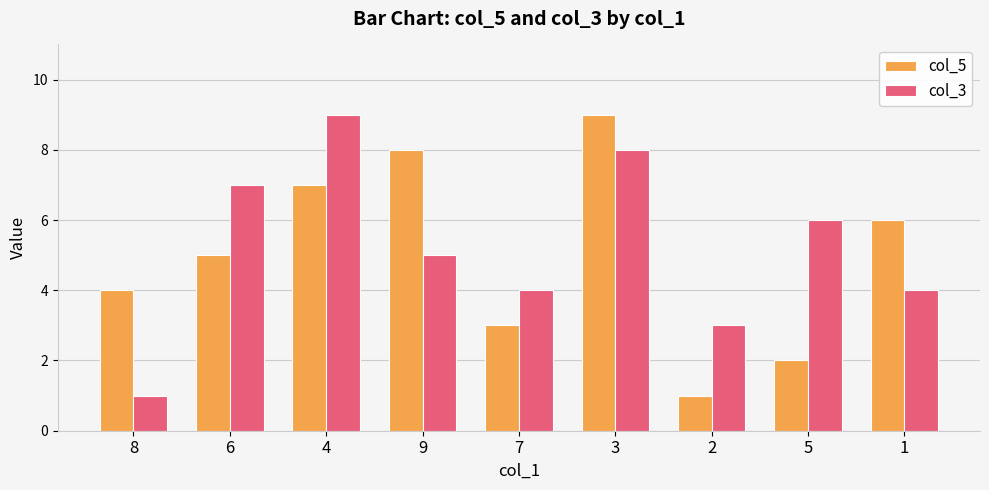

Reading right to left, extract all data points from this chart.

col_5: 1=6	5=2	2=1	3=9	7=3	9=8	4=7	6=5	8=4
col_3: 1=4	5=6	2=3	3=8	7=4	9=5	4=9	6=7	8=1